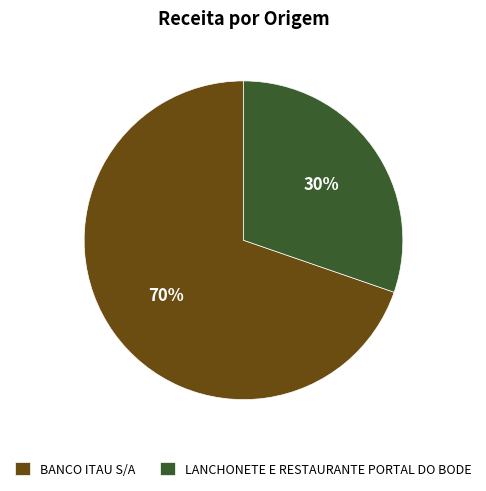

Which category has the biggest portion of the pie?

BANCO ITAU S/A